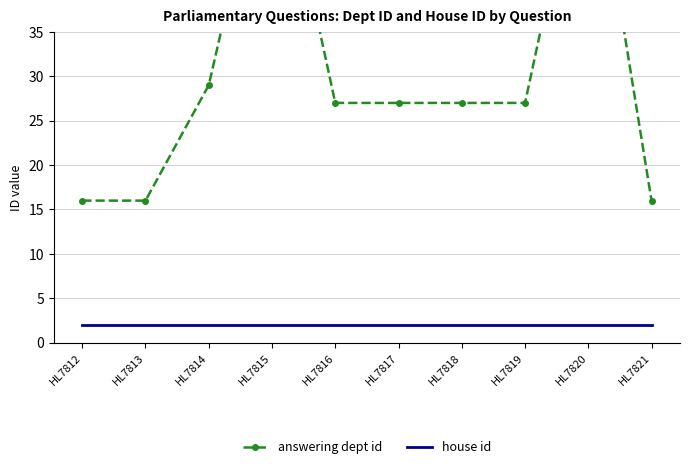

Which series has the largest total across all categories?

answering dept id